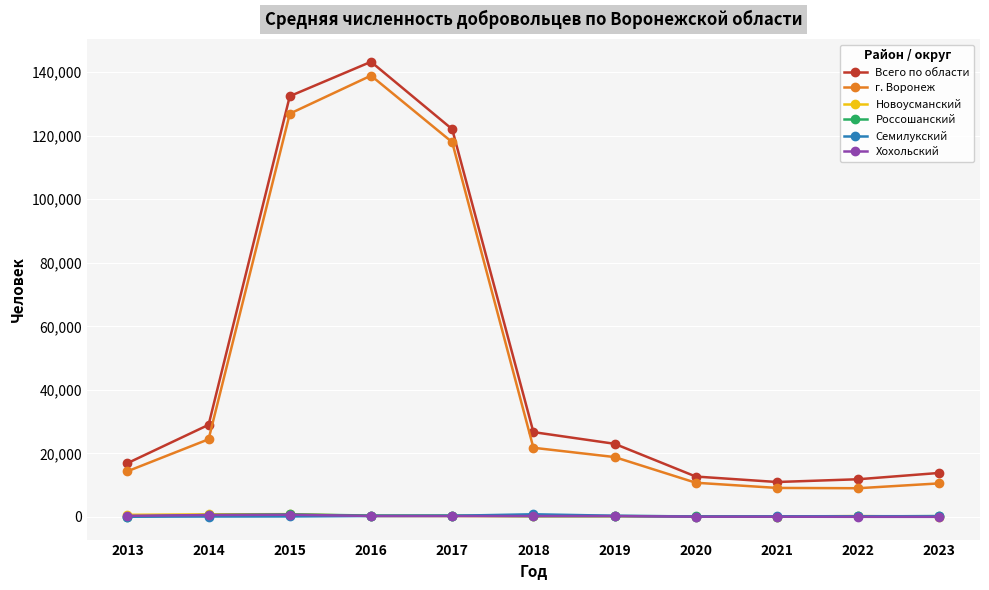

What are all the series names shown in the legend?

Всего по области, г. Воронеж, Новоусманский, Россошанский, Семилукский, Хохольский